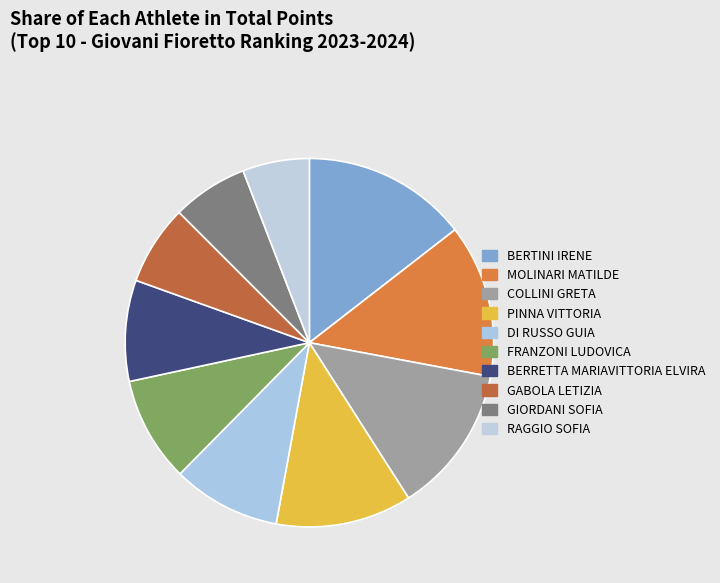

To the nearest percent, what is the combined percentage of GIORDANI SOFIA and MOLINARI MATILDE?

20%